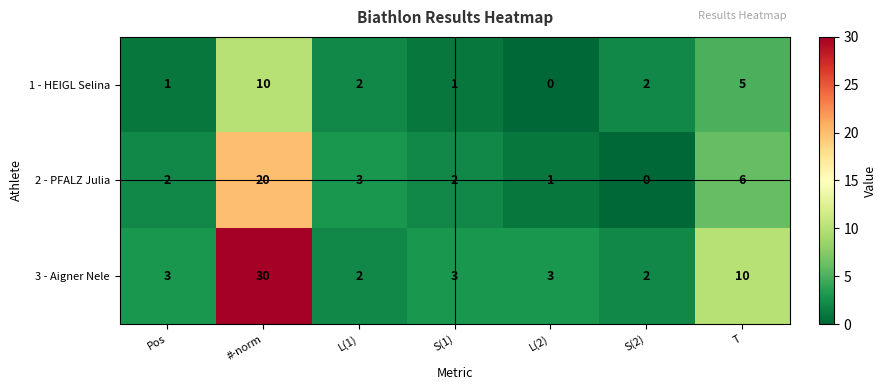

Where is 1 - HEIGL Selina nearest to the value 5?

T